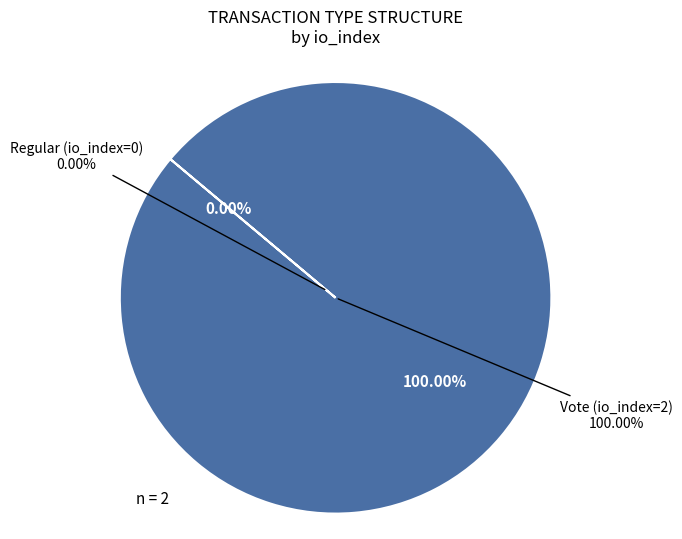

Is it true that Regular (io_index=0) is 0% of the pie?

True